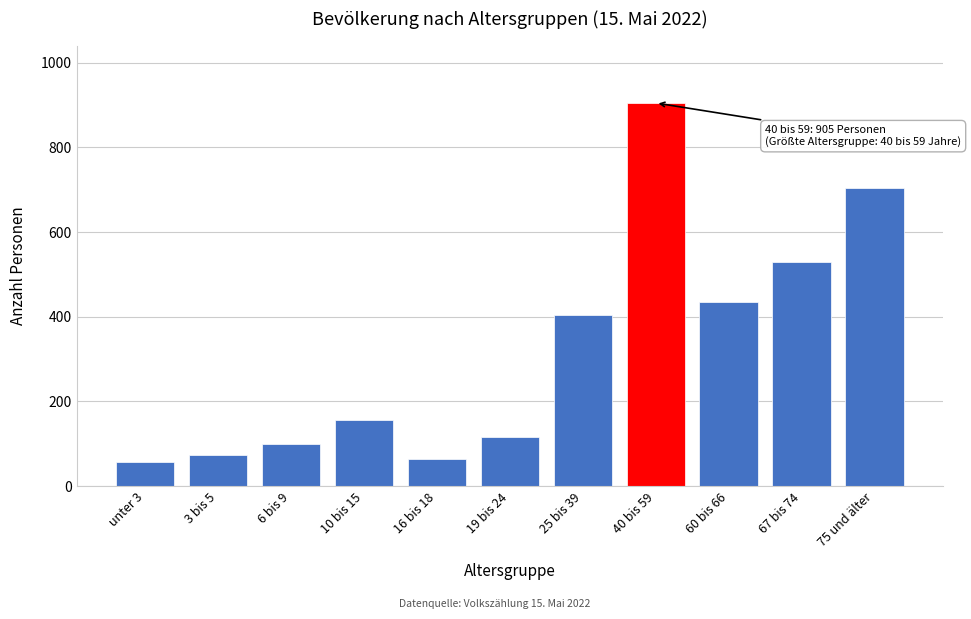

Reading left to right, list all the values displayed in this chart.

unter 3=56	3 bis 5=74	6 bis 9=99	10 bis 15=155	16 bis 18=65	19 bis 24=116	25 bis 39=404	40 bis 59=905	60 bis 66=435	67 bis 74=530	75 und älter=705